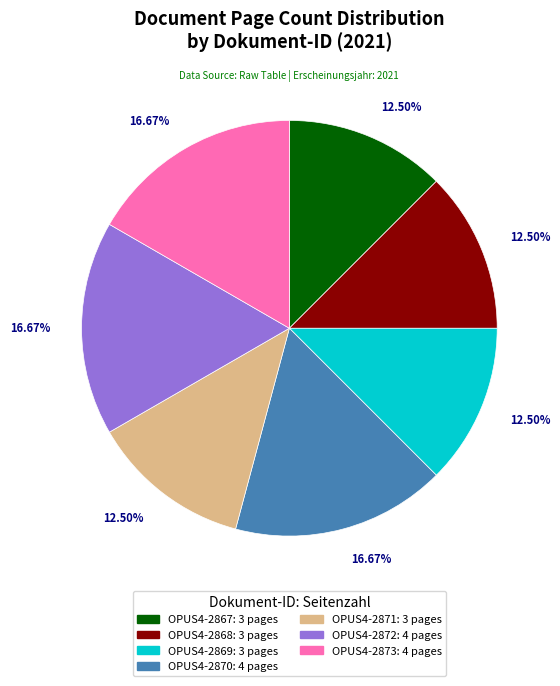

To the nearest percent, what is the difference between the largest and smallest slice percentages?

4%